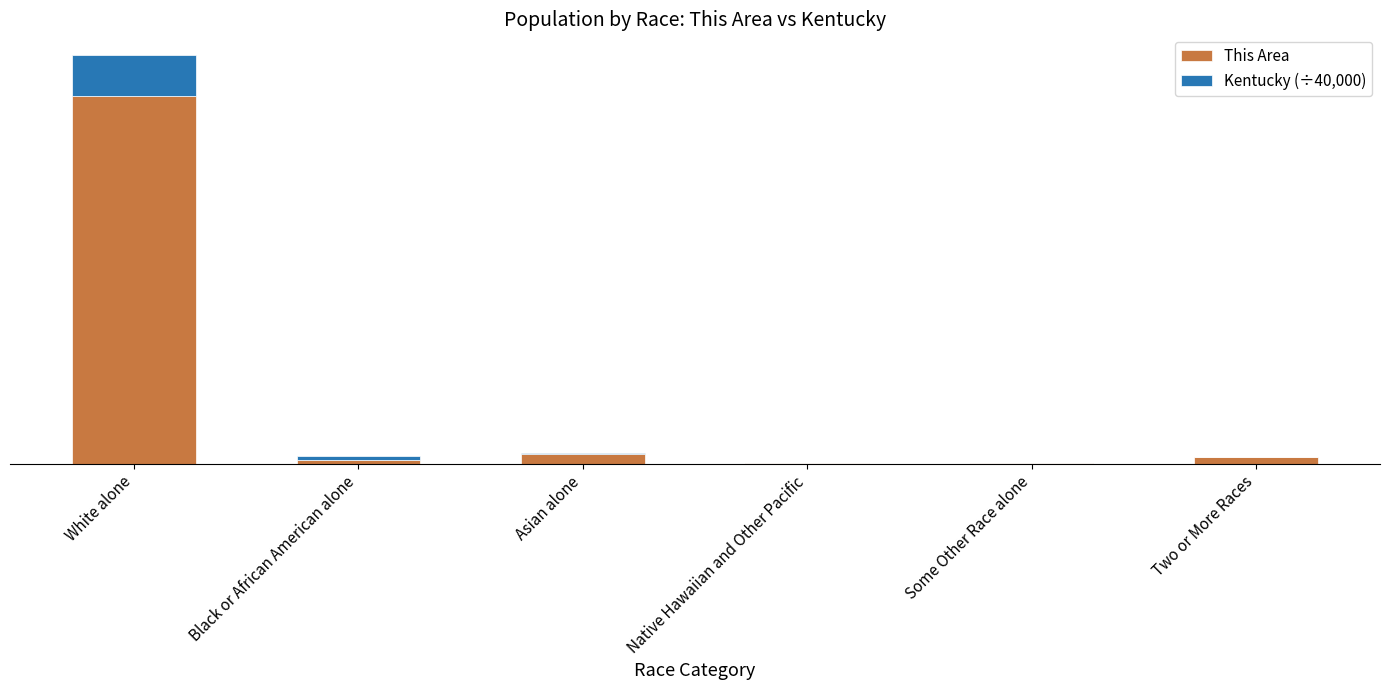

At which label does This Area reach its minimum?

Native Hawaiian and Other Pacific